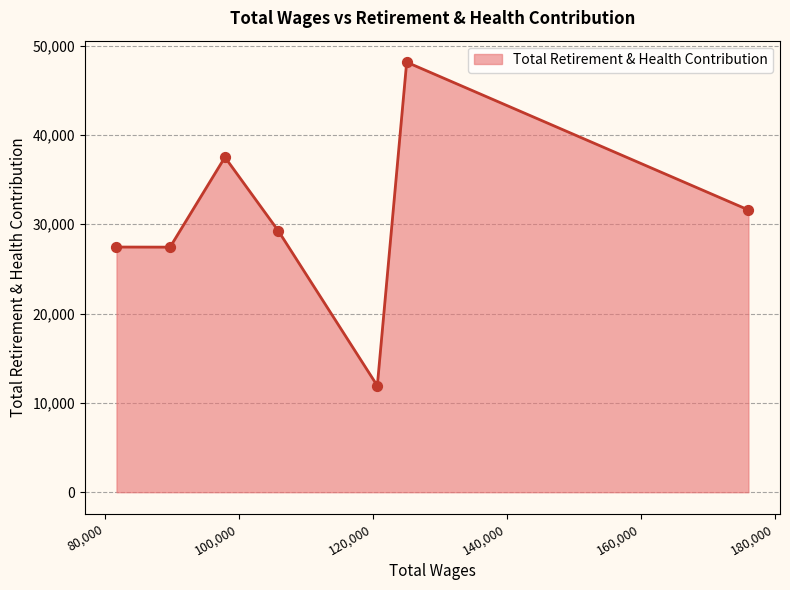

What is the greatest value displayed?

48148